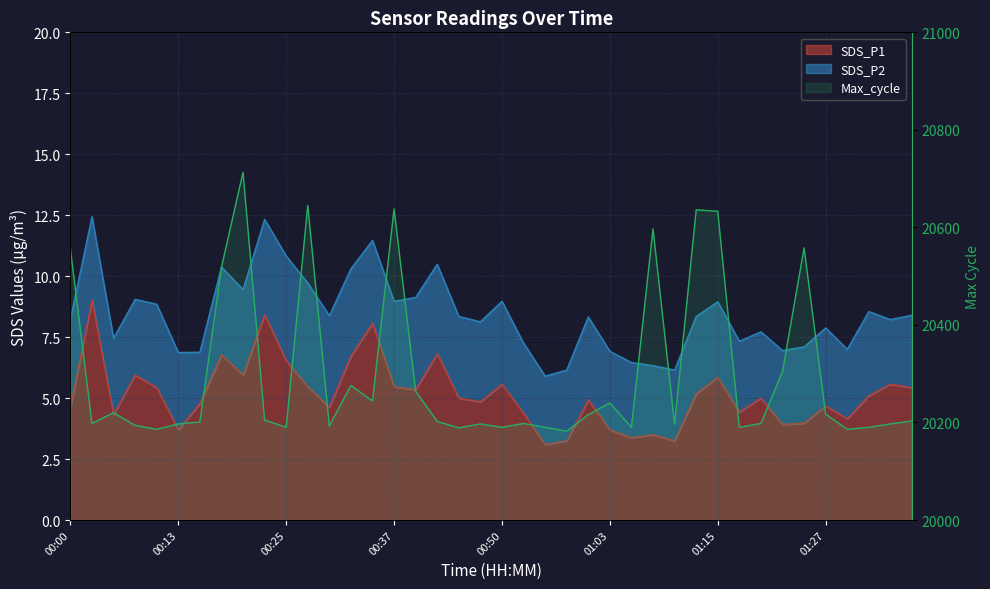

What is the sum of the values at 30 and 17?

40835